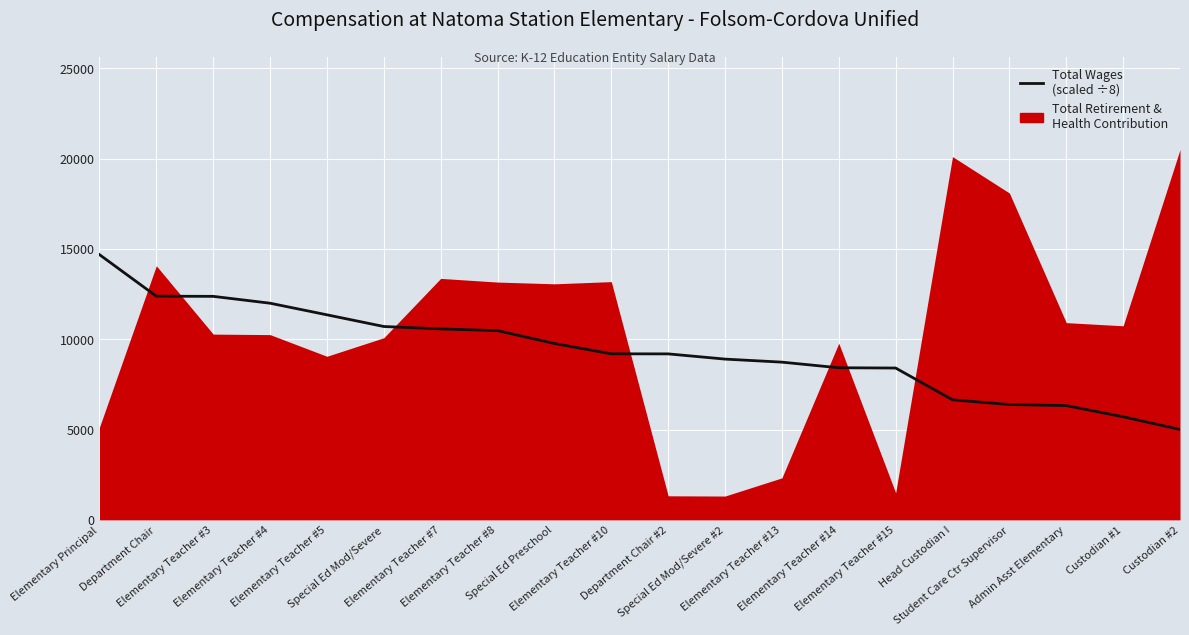

What is the change in value from Elementary Teacher #5 to Elementary Teacher #10?

-2159.9